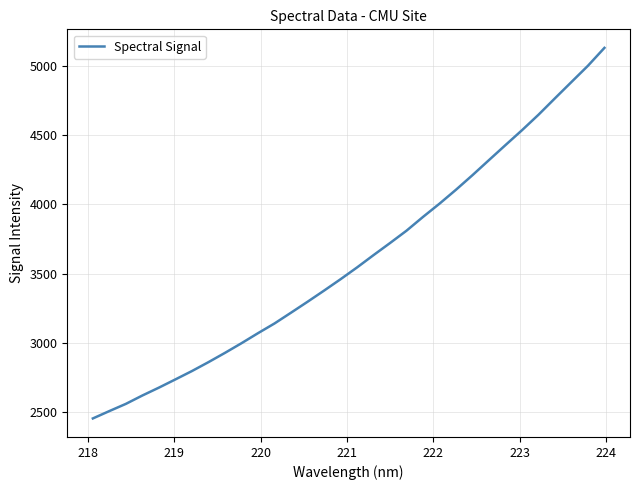

What is the minimum value shown in the chart?

2454.7